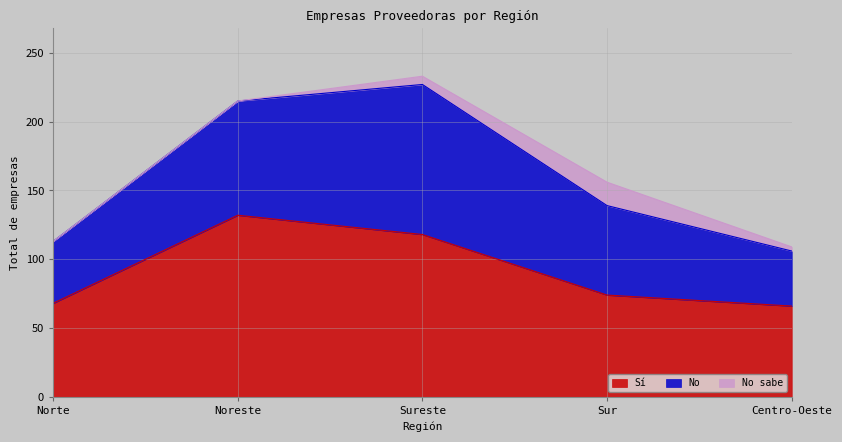

What is the difference between the No sabe values at Centro-Oeste and Noreste?

3